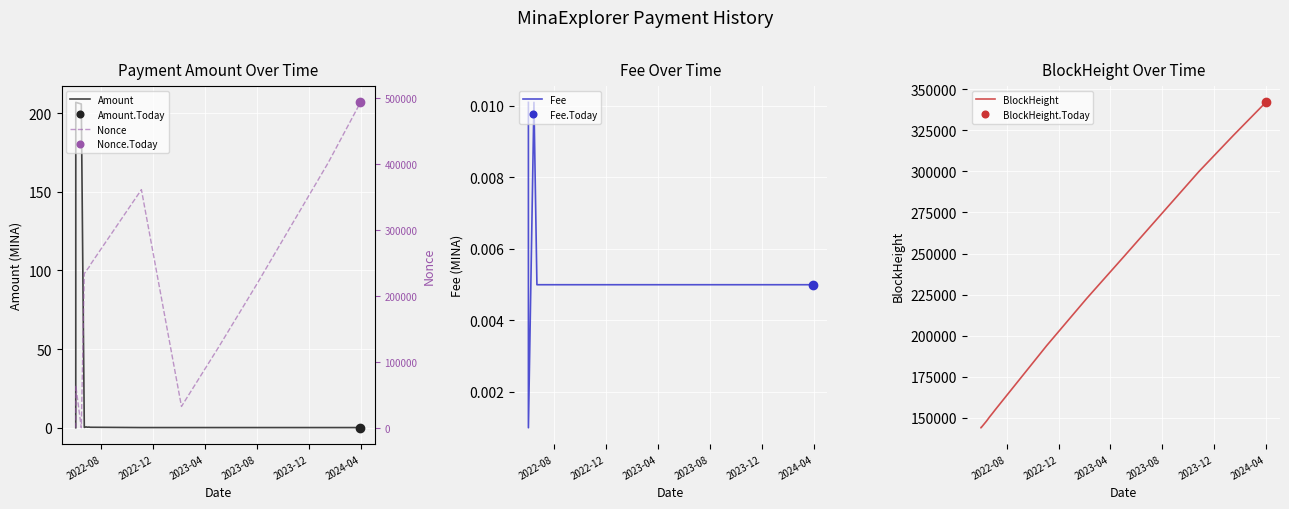

Which series has the widest spread of values?

Nonce